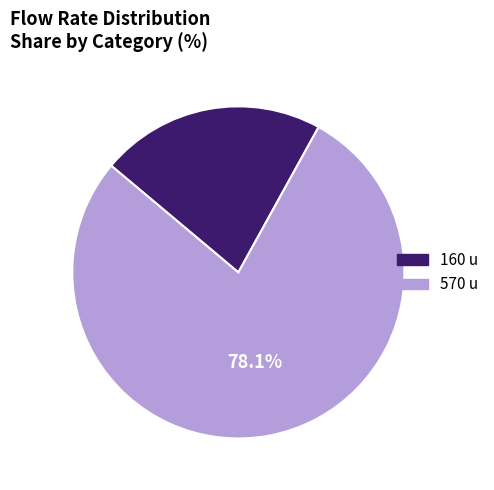

To the nearest percent, what is the difference between the largest and smallest slice percentages?

56%